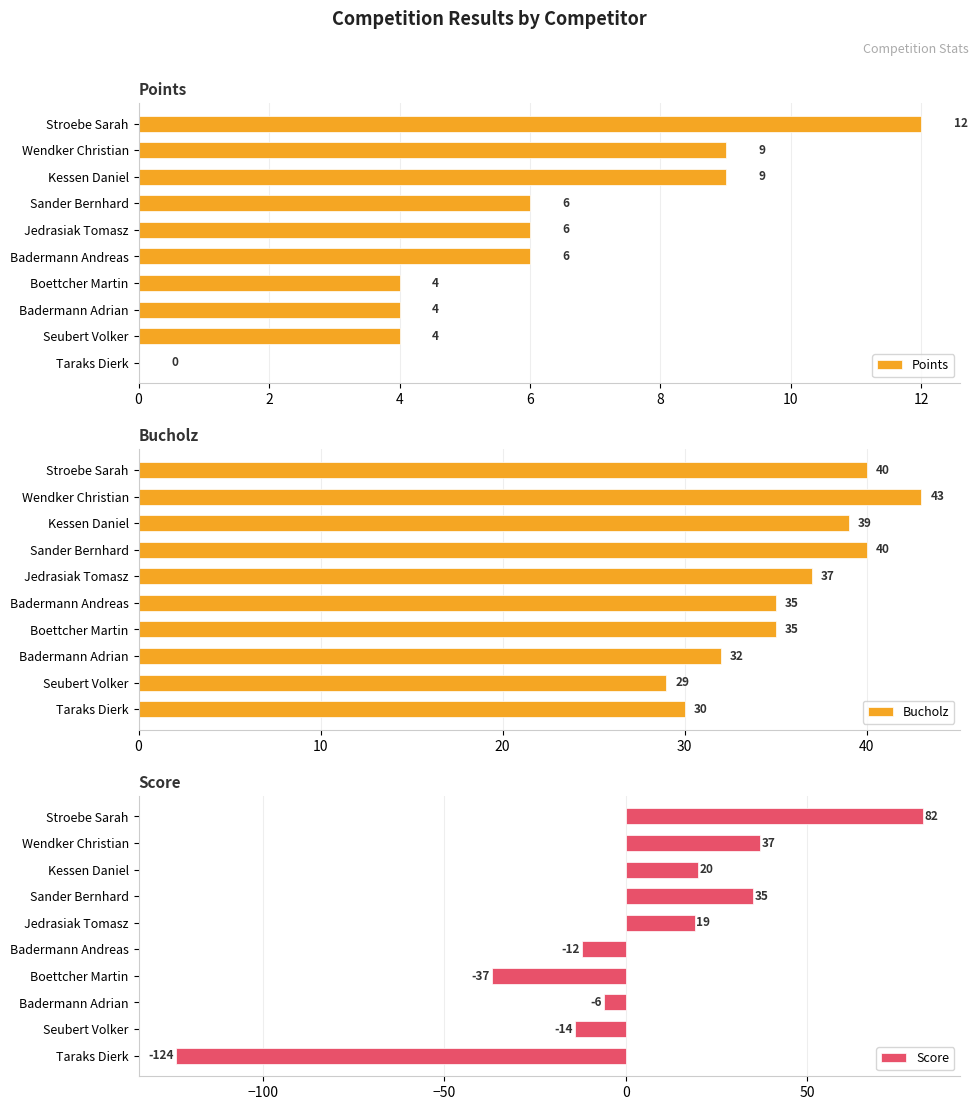

Is it true that Points equals -5 at Taraks Dierk?

False